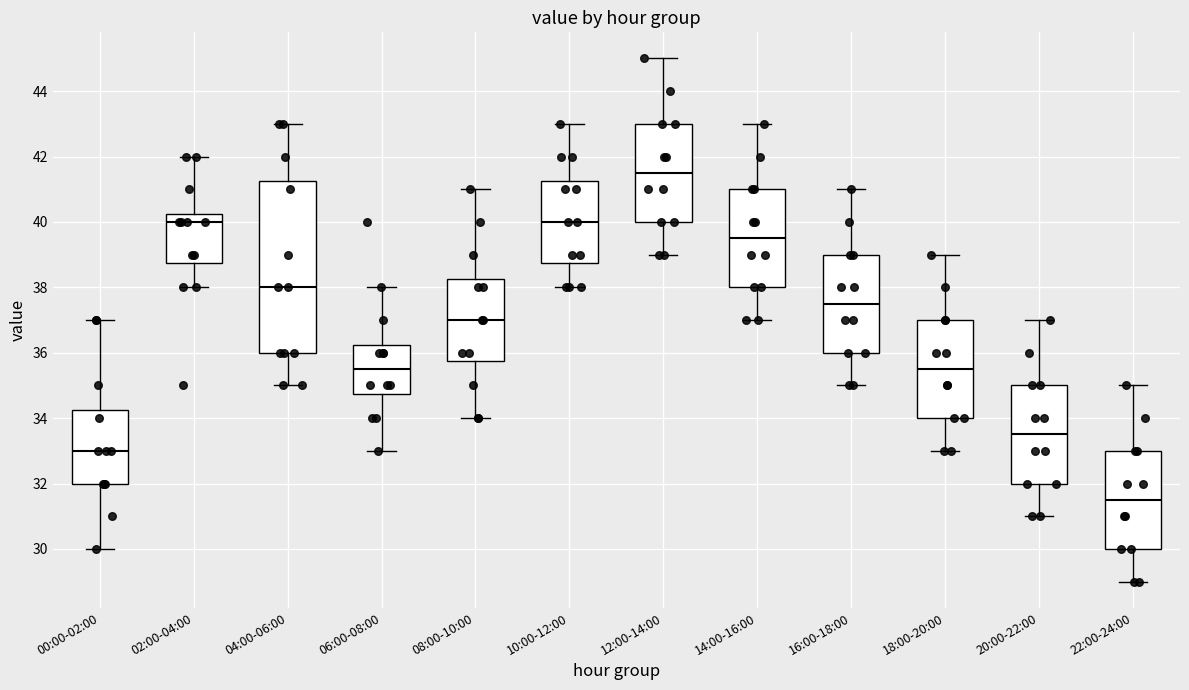

Reading left to right, read every box against the y-axis: the position of its median line, the range the box covers, and the ends of its whiskers. The values are not printed on the chart, so give them approximately, as read against the axis.

00:00-02:00: median 33.0, box 32.0 to 34.2, whiskers 30.0 to 37.0
02:00-04:00: median 40.0, box 38.8 to 40.2, whiskers 38.0 to 42.0
04:00-06:00: median 38.0, box 36.0 to 41.2, whiskers 35.0 to 43.0
06:00-08:00: median 35.6, box 34.8 to 36.2, whiskers 33.0 to 38.0
08:00-10:00: median 37.0, box 35.8 to 38.2, whiskers 34.0 to 41.0
10:00-12:00: median 40.0, box 38.8 to 41.2, whiskers 38.0 to 43.0
12:00-14:00: median 41.6, box 40.0 to 43.0, whiskers 39.0 to 45.0
14:00-16:00: median 39.6, box 38.0 to 41.0, whiskers 37.0 to 43.0
16:00-18:00: median 37.6, box 36.0 to 39.0, whiskers 35.0 to 41.0
18:00-20:00: median 35.6, box 34.0 to 37.0, whiskers 33.0 to 39.0
20:00-22:00: median 33.6, box 32.0 to 35.0, whiskers 31.0 to 37.0
22:00-24:00: median 31.6, box 30.0 to 33.0, whiskers 29.0 to 35.0